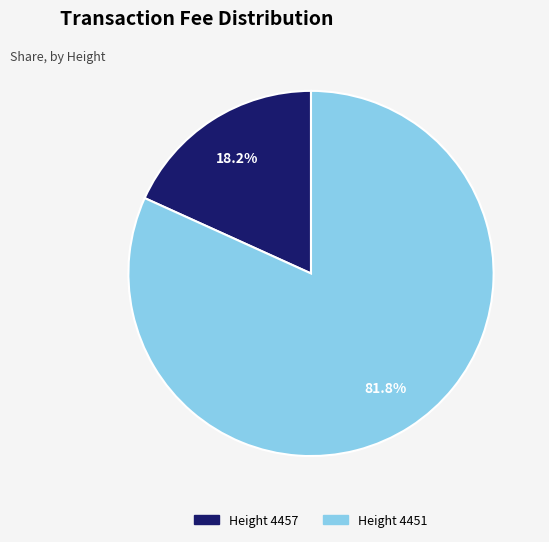

Is the sum of Height 4451 and Height 4457 greater than half?

Yes